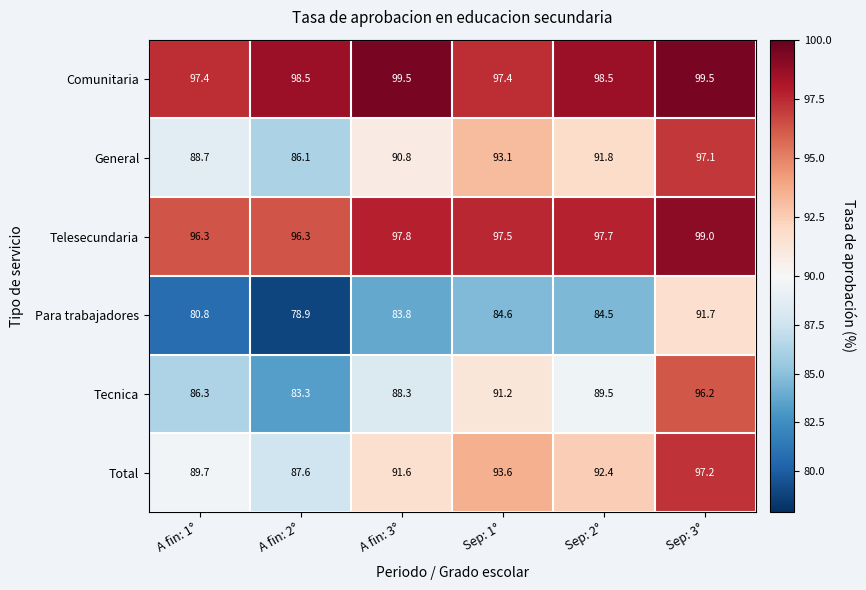

Which category has the lowest value across all series?

A fin: 2°